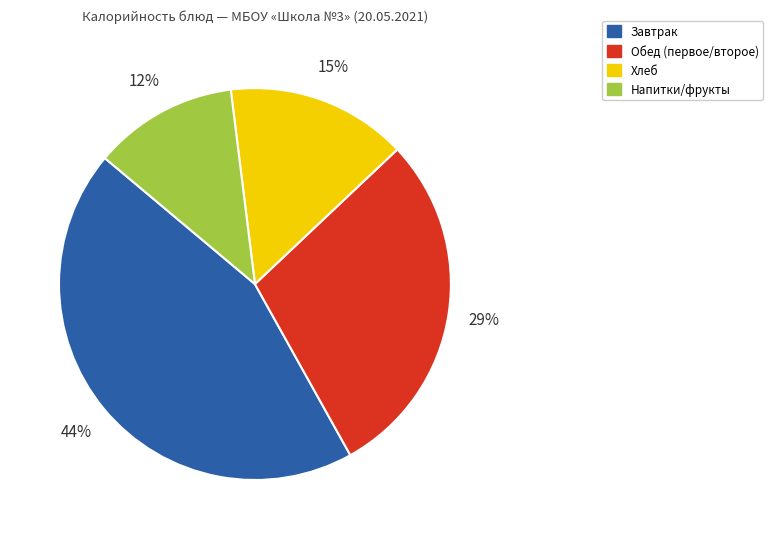

To the nearest percent, what is the difference between the largest and smallest slice percentages?

32%